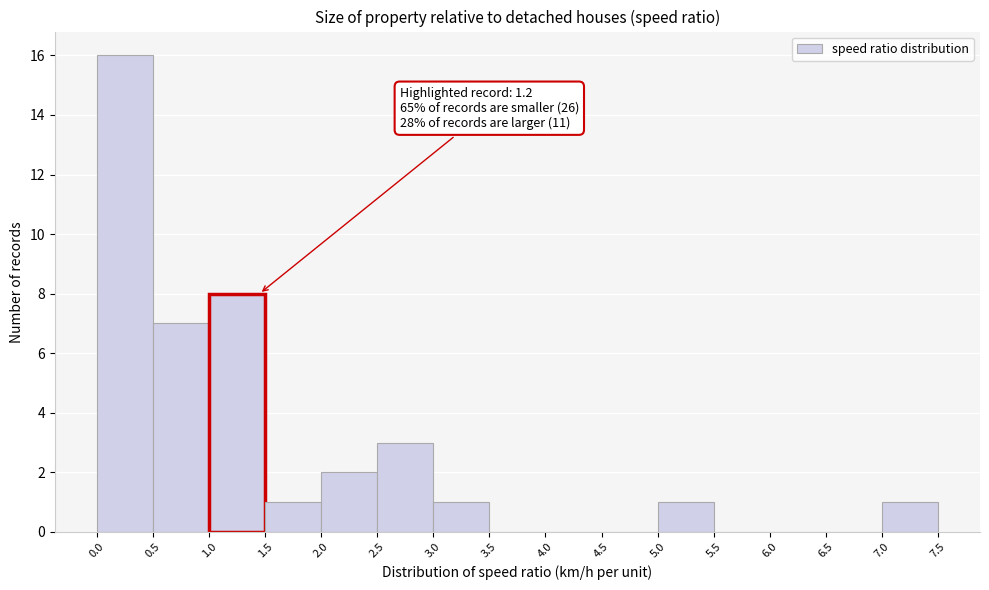

Over which range of the x-axis is the bar tallest?

0.0 to 0.5